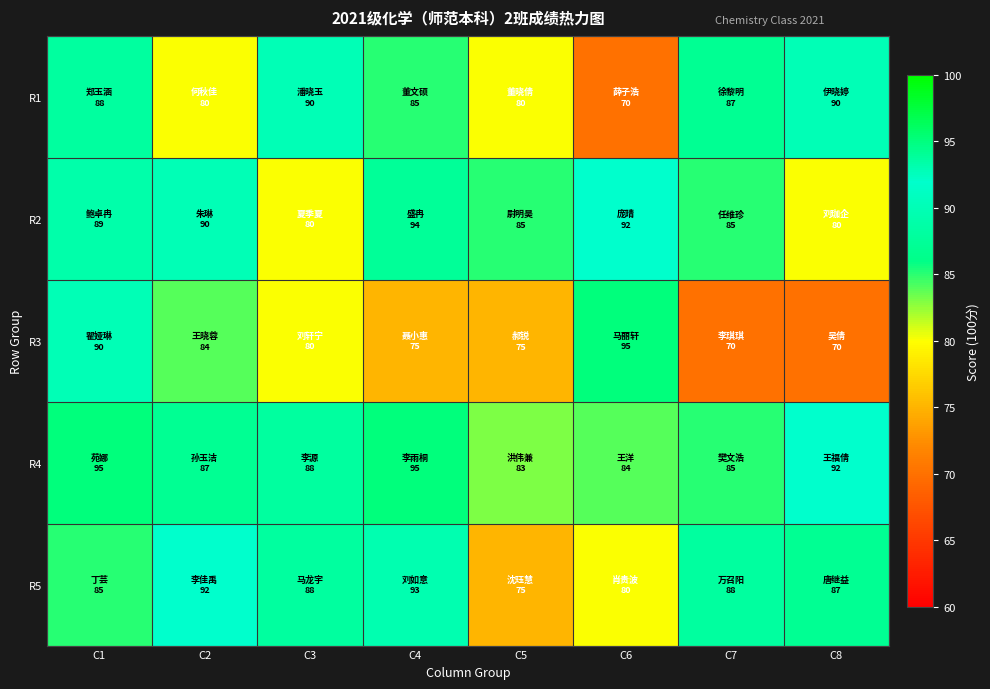

Reading left to right, list all the values displayed in this chart.

R1: C1=88	C2=80	C3=90	C4=85	C5=80	C6=70	C7=87	C8=90
R2: C1=89	C2=90	C3=80	C4=94	C5=85	C6=92	C7=85	C8=80
R3: C1=90	C2=84	C3=80	C4=75	C5=75	C6=95	C7=70	C8=70
R4: C1=95	C2=87	C3=88	C4=95	C5=83	C6=84	C7=85	C8=92
R5: C1=85	C2=92	C3=88	C4=93	C5=75	C6=80	C7=88	C8=87